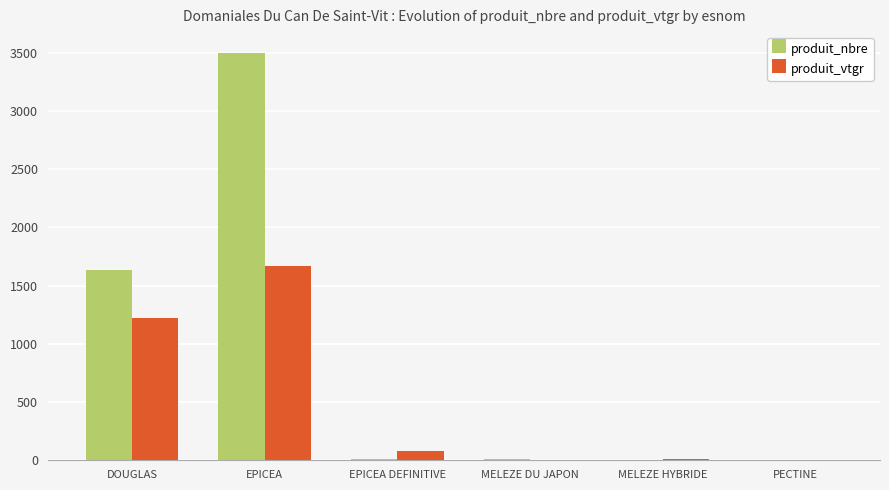

What is the sum of all produit_vtgr values?

2986.3